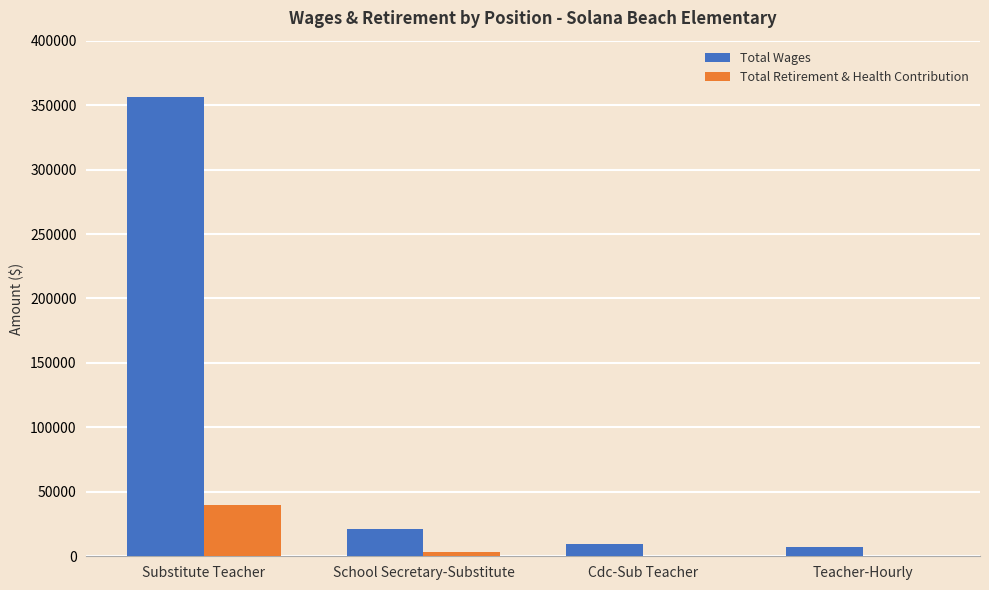

What is the highest value of the Total Retirement & Health Contribution series?

39720